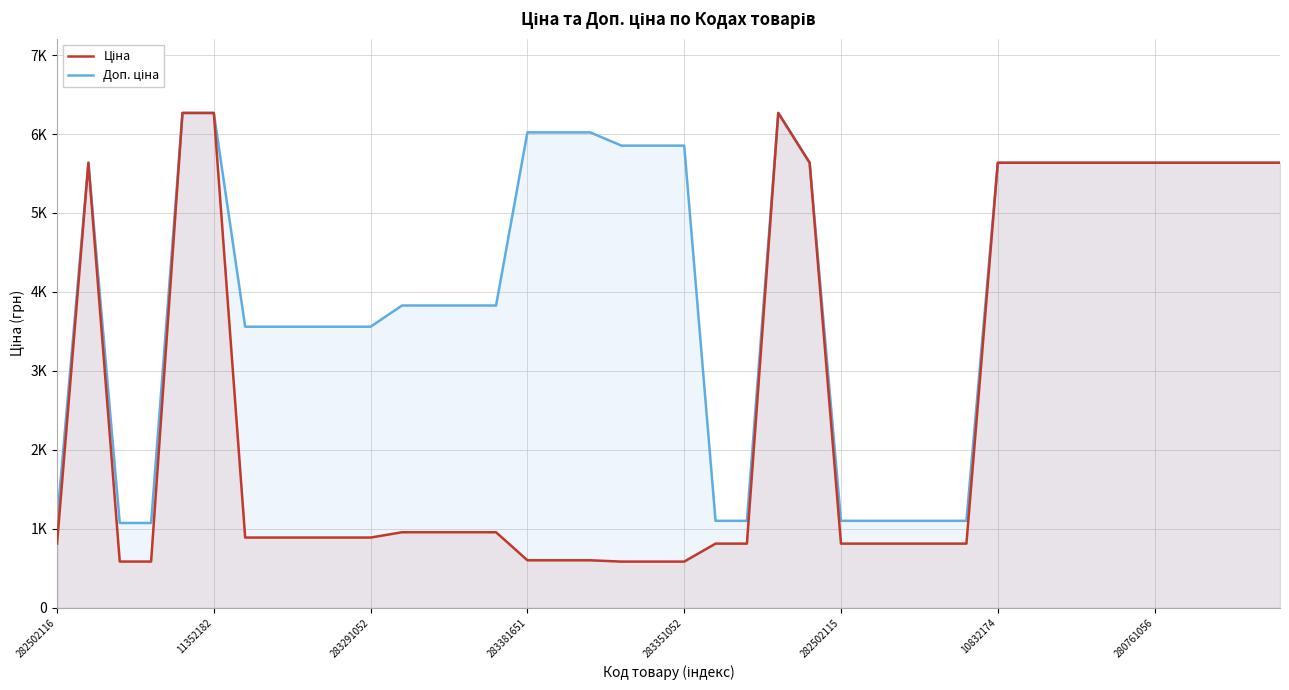

How many distinct data groups are displayed?

2